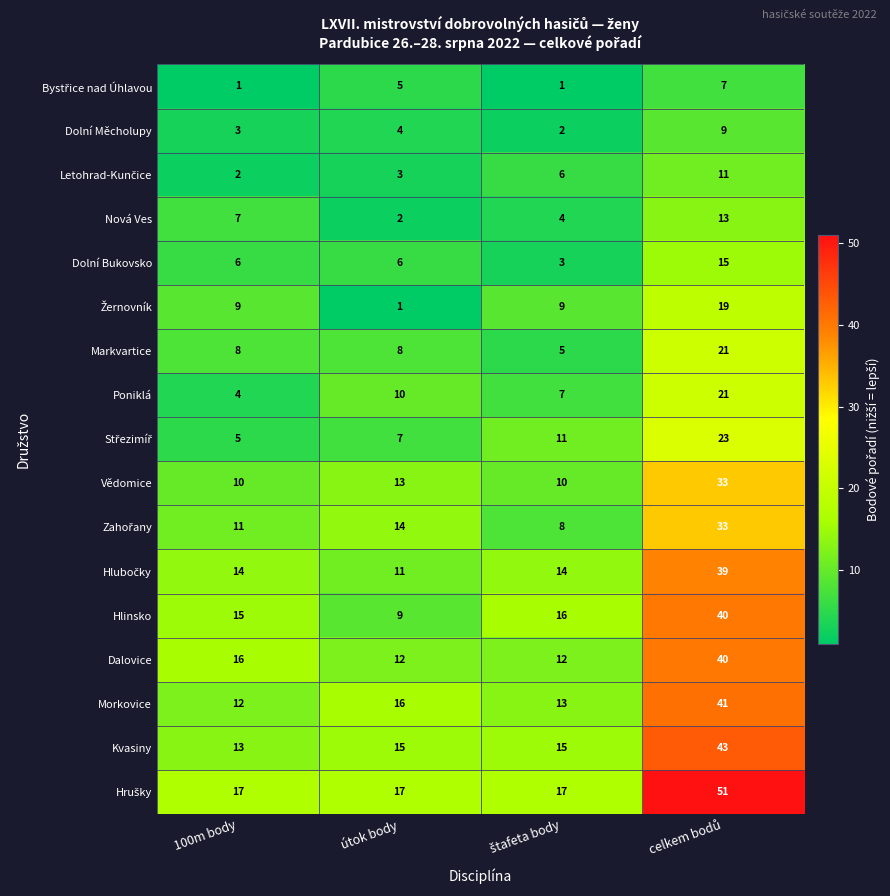

Count the number of data series in this chart.

17